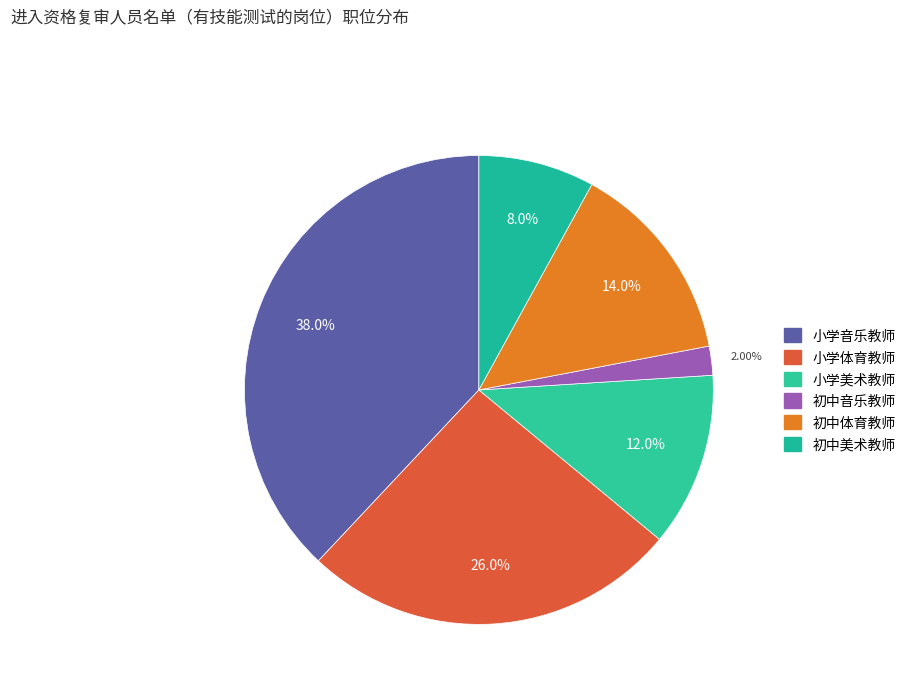

Is 小学音乐教师 the majority of the pie?

No